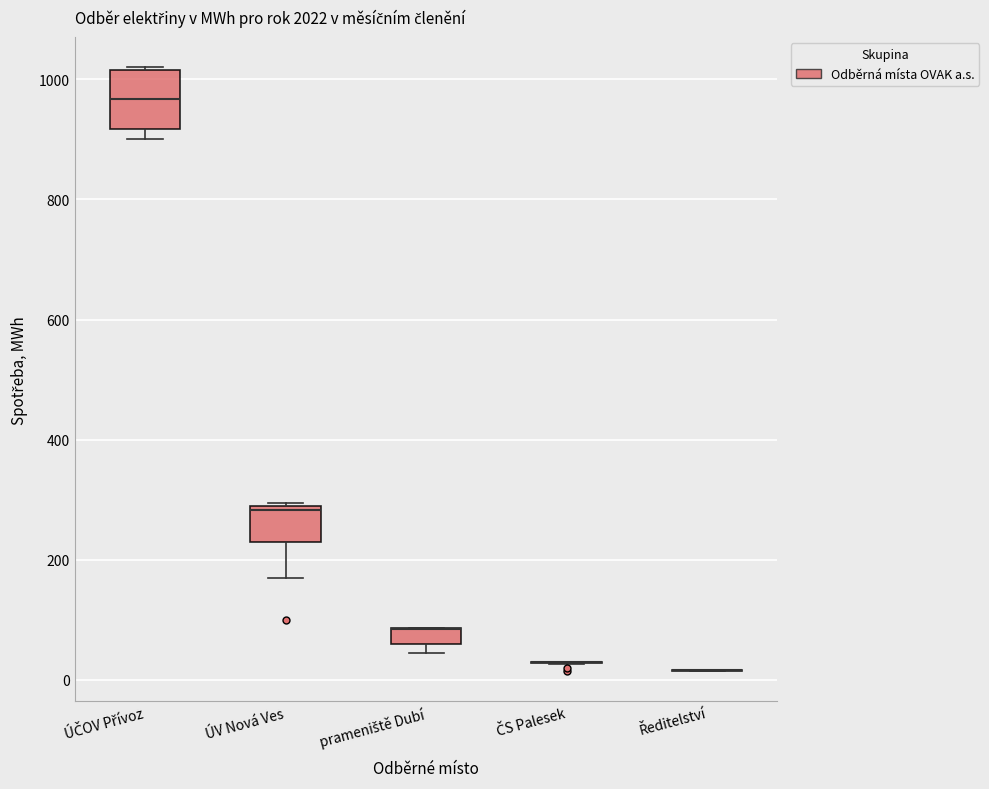

Where does the lower whisker of the box for ÚV Nová Ves end on the y-axis? The values are not printed on the chart, so give them approximately, as read against the axis.

180